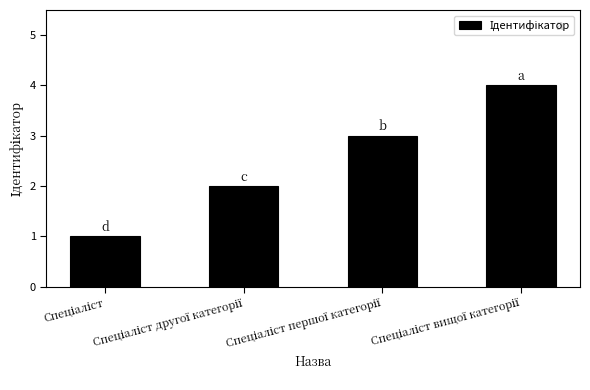

What is the greatest value displayed?

4